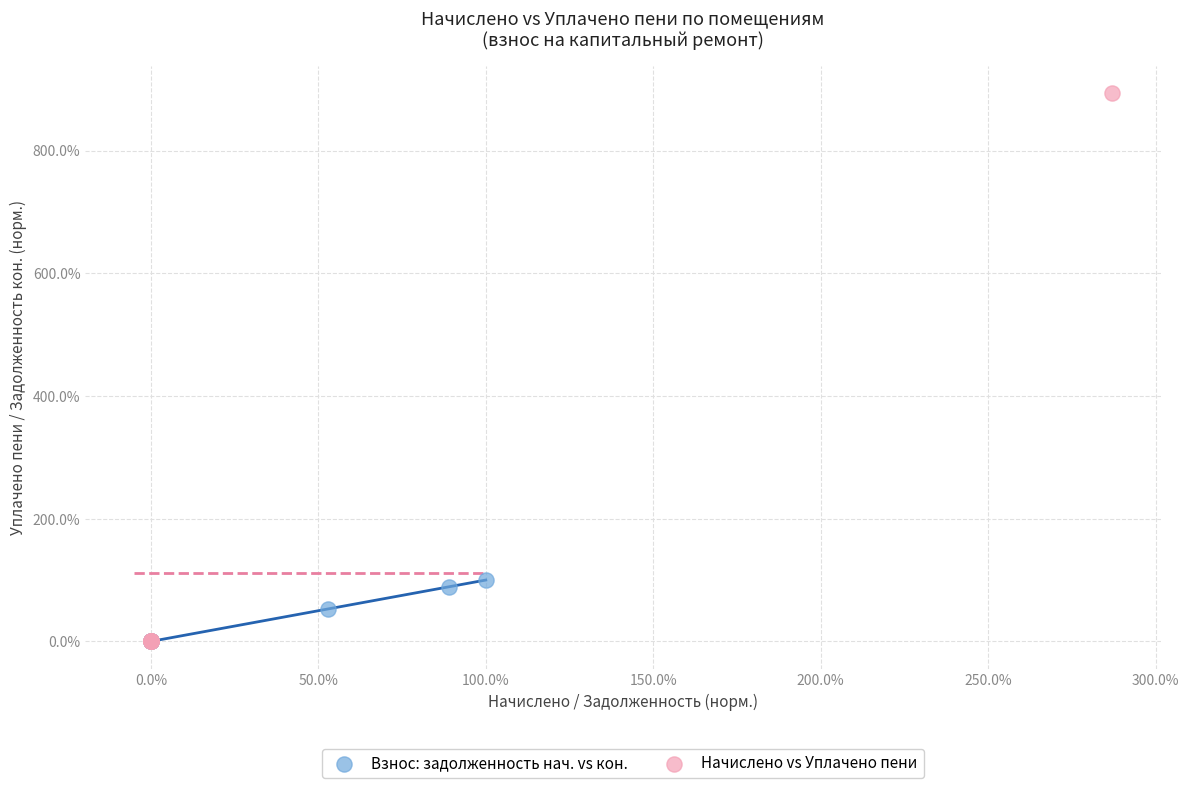

Which series has the widest spread of Y values?

Начислено vs Уплачено пени